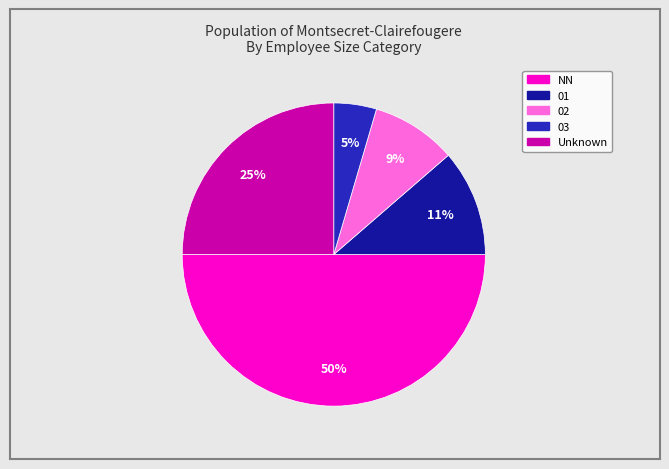

To the nearest percent, what is the average slice percentage?

20%